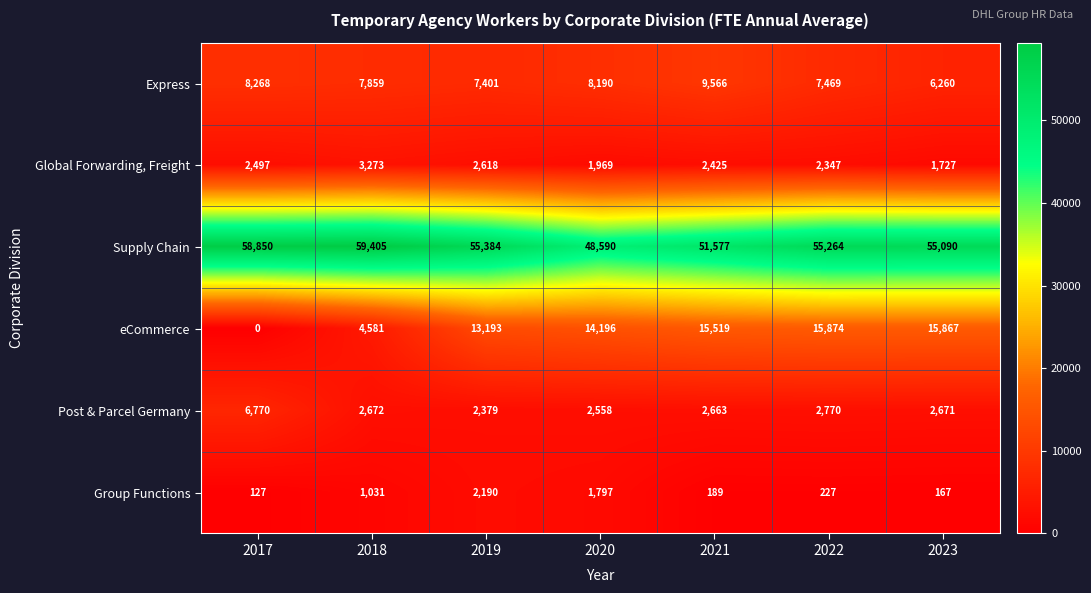

Rank the series at 2020 from lowest to highest value.

Group Functions, Global Forwarding, Freight, Post & Parcel Germany, Express, eCommerce, Supply Chain